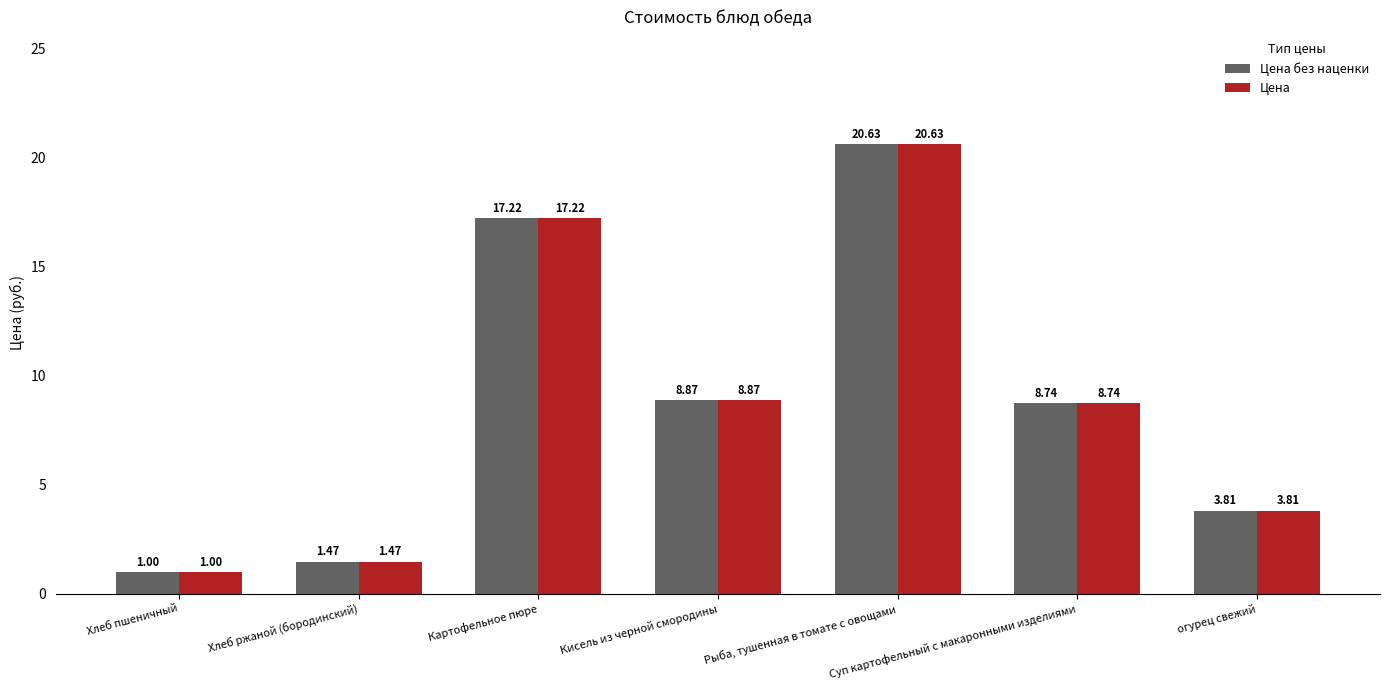

What is the label of the 1st bar from the right?

огурец свежий